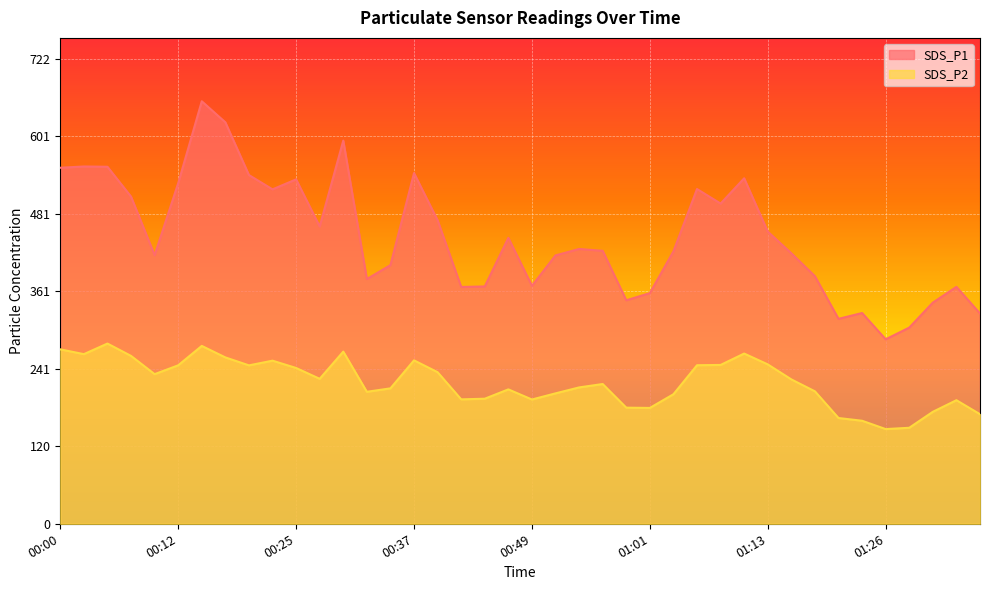

Reading right to left, what are all the values shown in this chart?

SDS_P1: 01:35=326.5	01:33=367.9	01:30=343.4	01:28=304.6	01:26=286.5	01:23=327.3	01:21=318.2	01:18=384.4	01:16=420.0	01:13=453.7	01:11=536.5	01:08=497.3	01:06=519.9	01:04=423.1	01:01=358.2	00:59=347.1	00:56=423.9	00:54=426.8	00:51=416.8	00:49=369.5	00:46=444.0	00:44=368.6	00:42=367.8	00:39=471.3	00:37=544.5	00:34=401.6	00:32=380.1	00:29=595.0	00:27=461.7	00:25=534.8	00:22=519.3	00:20=541.5	00:17=623.4	00:15=656.1	00:12=528.9	00:10=417.1	00:07=508.1	00:05=554.4	00:03=554.8	00:00=552.9
SDS_P2: 01:35=170.1	01:33=191.9	01:30=173.9	01:28=149.1	01:26=147.1	01:23=160.0	01:21=164.2	01:18=205.7	01:16=224.2	01:13=247.5	01:11=264.3	01:08=246.7	01:06=246.2	01:04=201.2	01:01=179.9	00:59=180.3	00:56=217.0	00:54=211.8	00:51=202.5	00:49=193.0	00:46=208.7	00:44=194.2	00:42=193.2	00:39=235.4	00:37=253.8	00:34=210.3	00:32=204.9	00:29=267.3	00:27=225.1	00:25=241.9	00:22=253.3	00:20=246.0	00:17=258.3	00:15=276.2	00:12=246.1	00:10=232.3	00:07=260.7	00:05=279.9	00:03=263.4	00:00=270.9